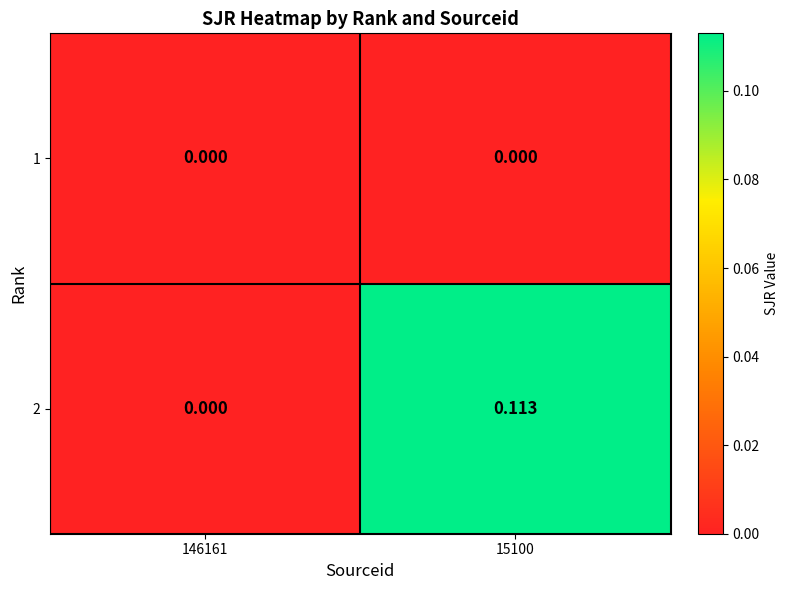

What is the spread (max minus min) of values at 15100?

0.1